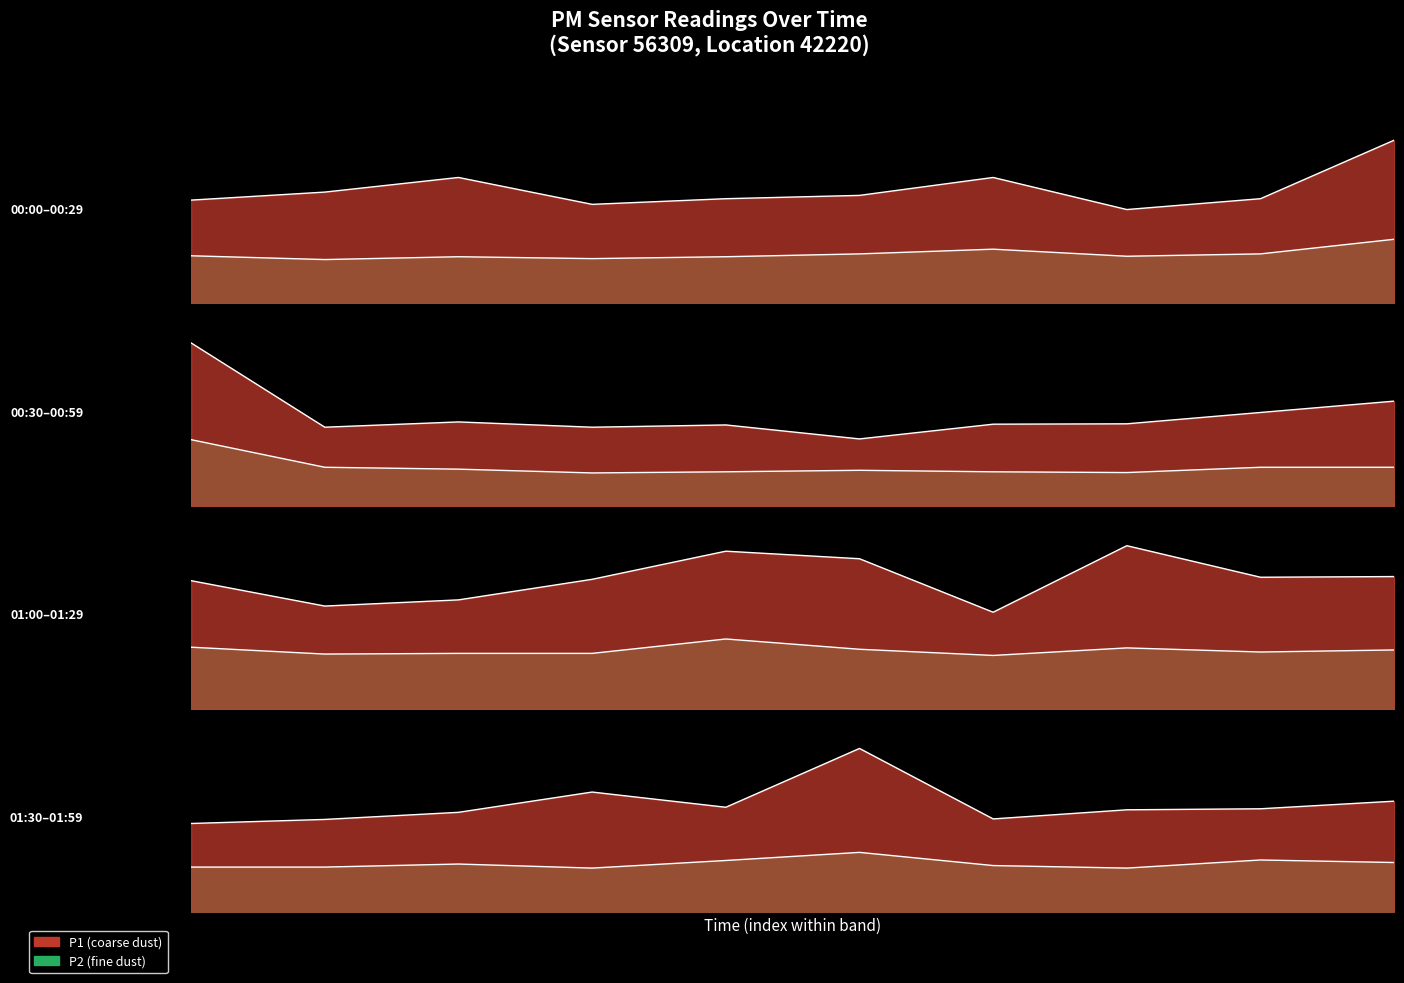

The P2 series shows 10.1 at 00:00. True or false?

True